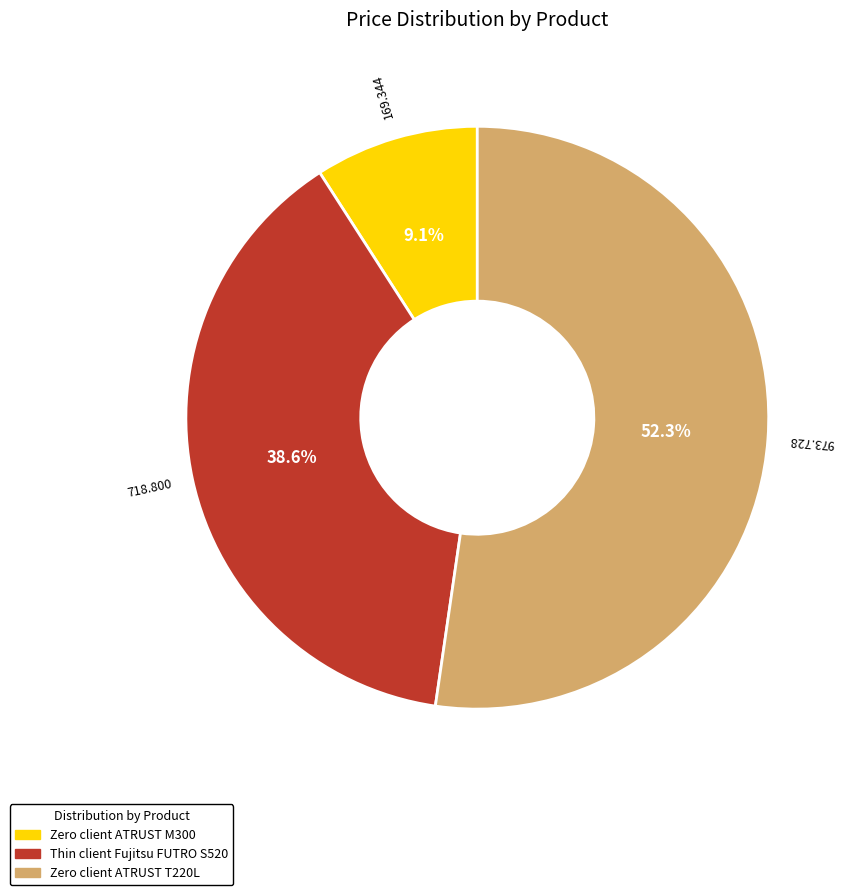

What is the ratio of the value at Zero client ATRUST M300 to the value at Thin client Fujitsu FUTRO S520?

0.2